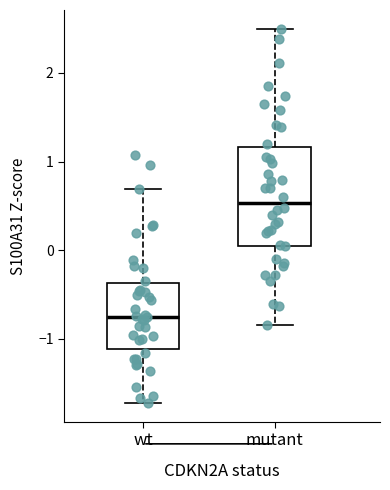

Comparing the boxes themselves (not the whiskers), which one is the tallest?

mutant